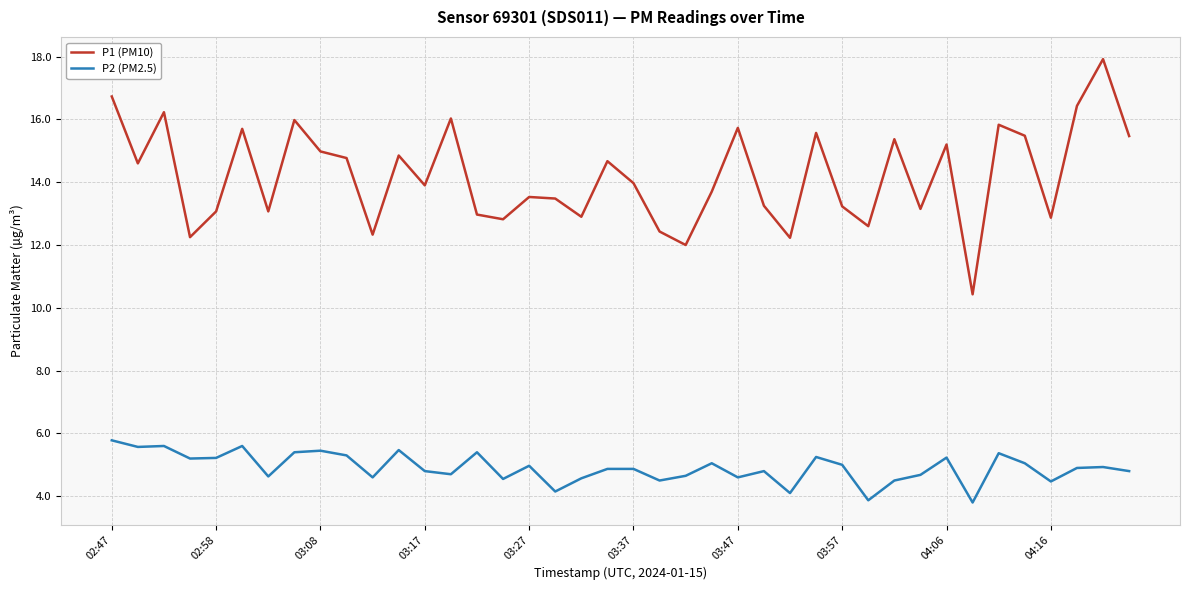

What is the maximum value for P2 (PM2.5)?

5.8